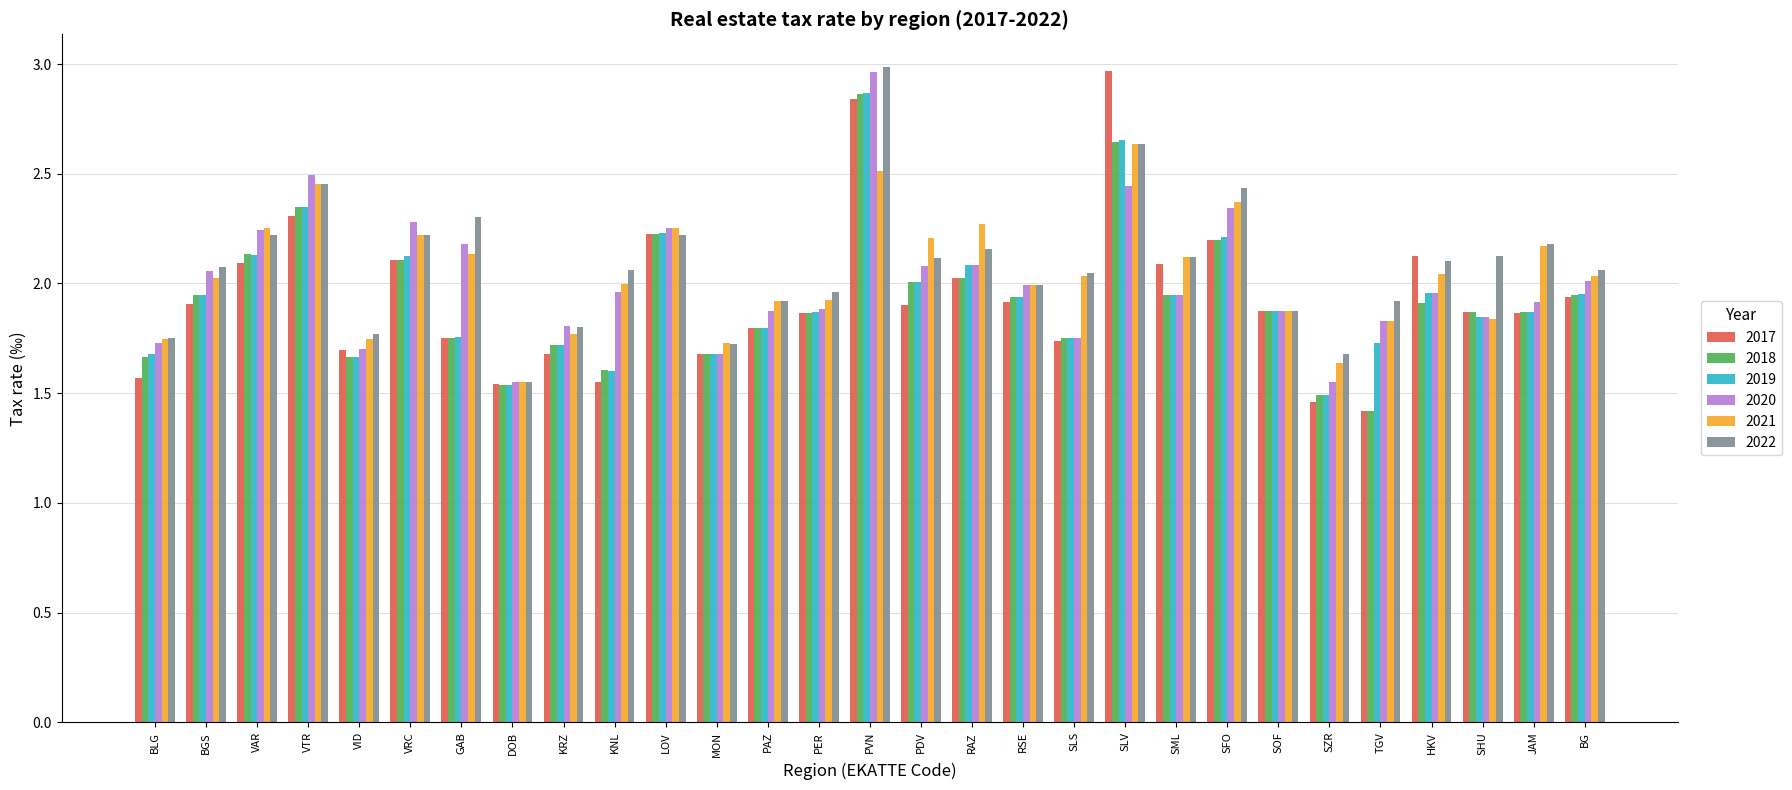

What are all the series names shown in the legend?

2017, 2018, 2019, 2020, 2021, 2022